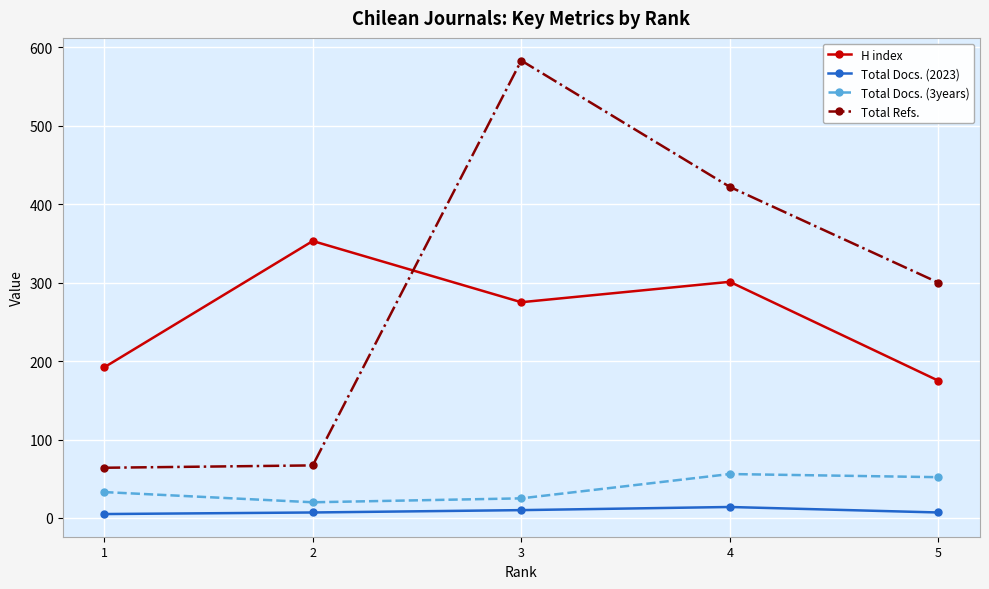

What is the lowest value of the Total Refs. series?

64